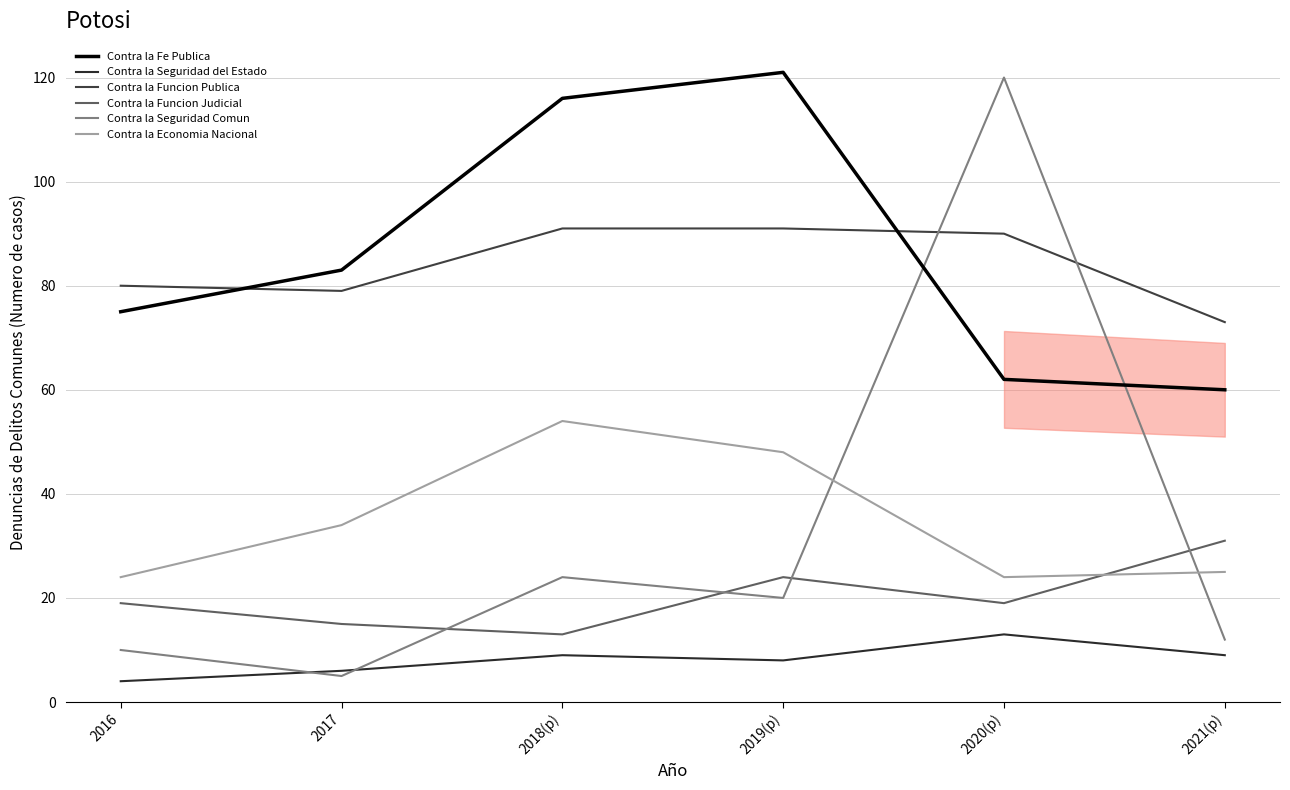

What is the label of the 4th point from the left?

2019(p)